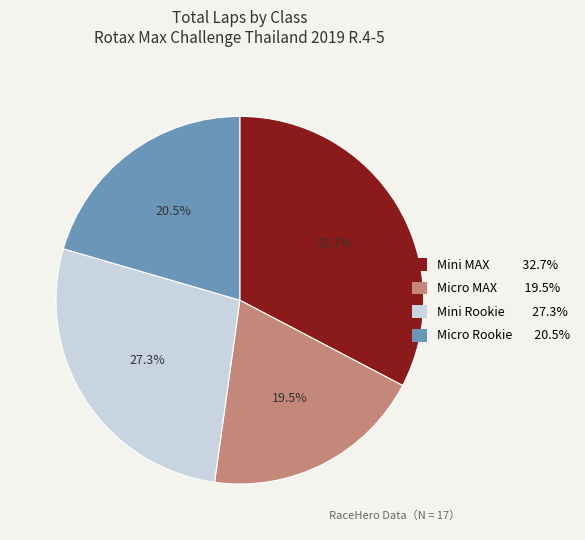

How many slices are in this pie chart?

4